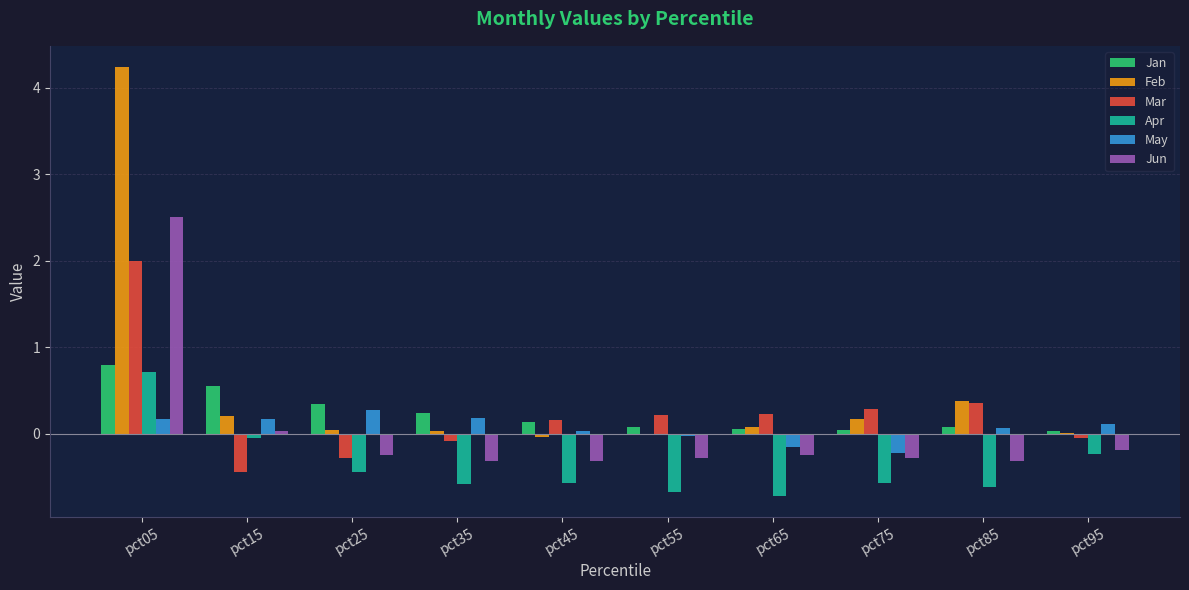

What is the difference between the Jan values at pct45 and pct35?

0.1